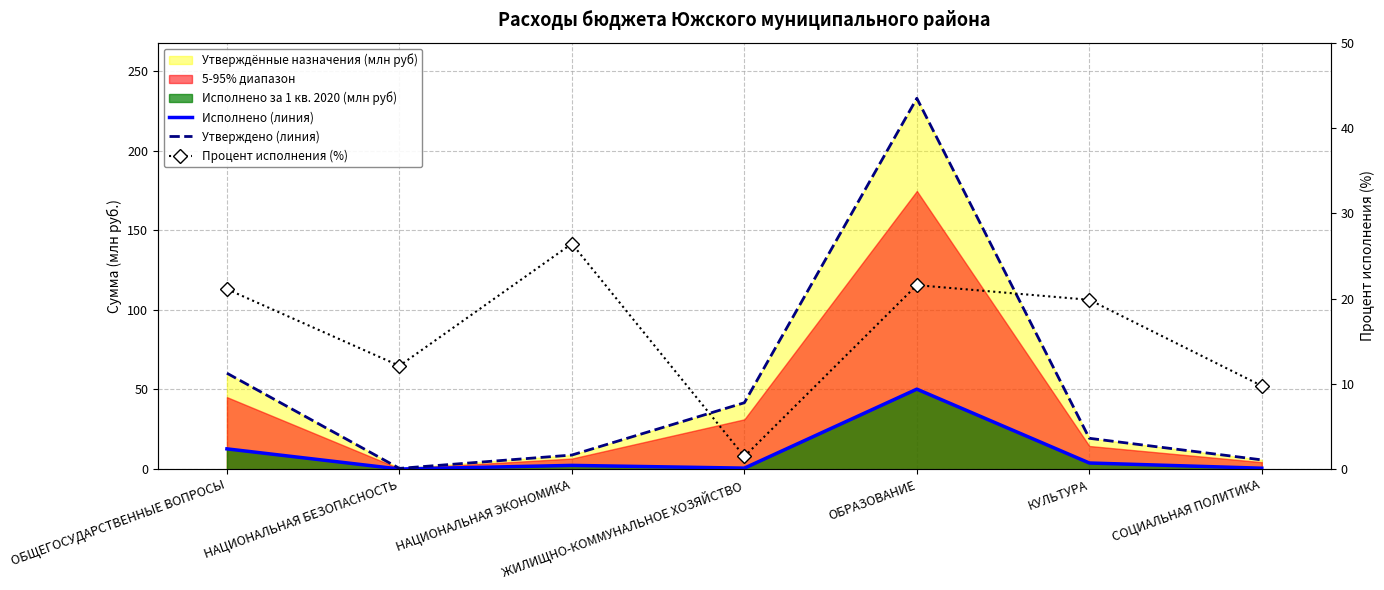

Where is the first local minimum for Исполнено (линия)?

НАЦИОНАЛЬНАЯ БЕЗОПАСНОСТЬ